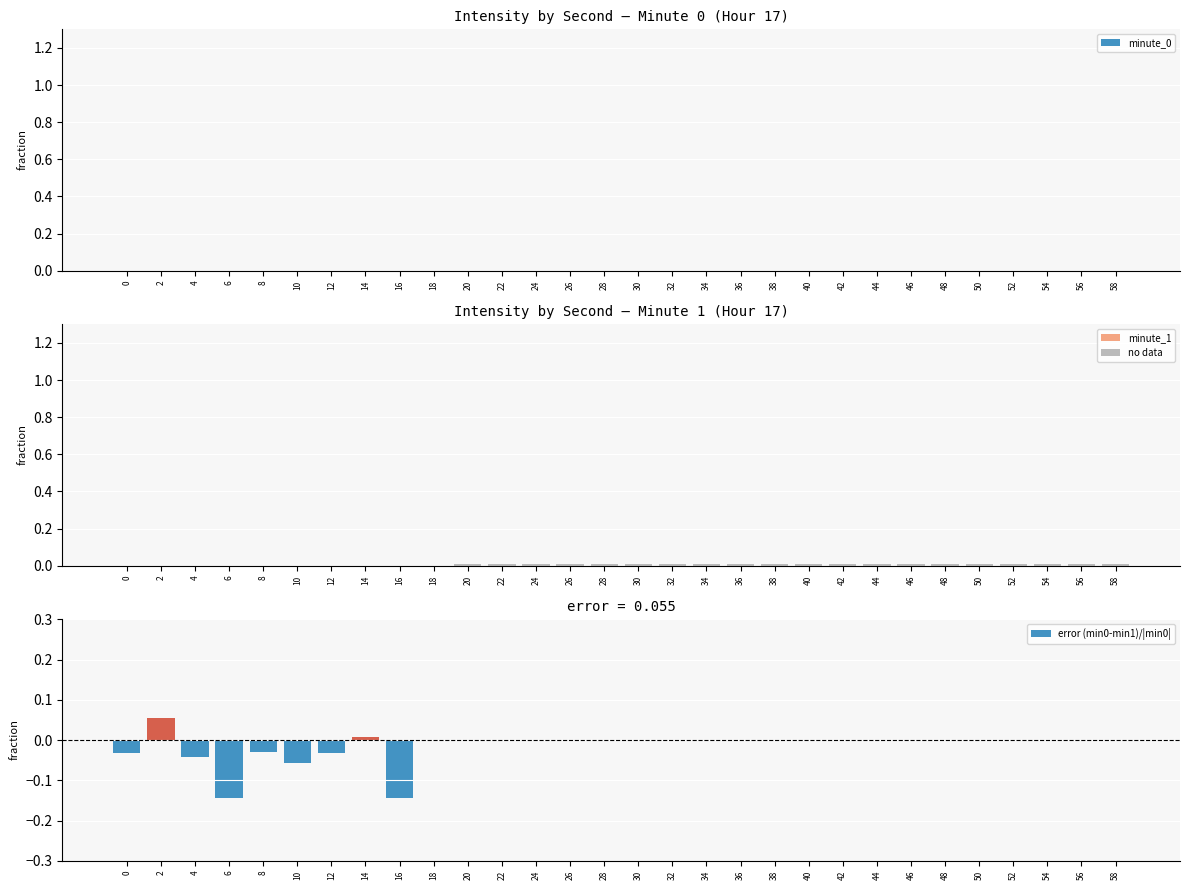

Is it true that minute_0 equals -0.5 at 56?

False